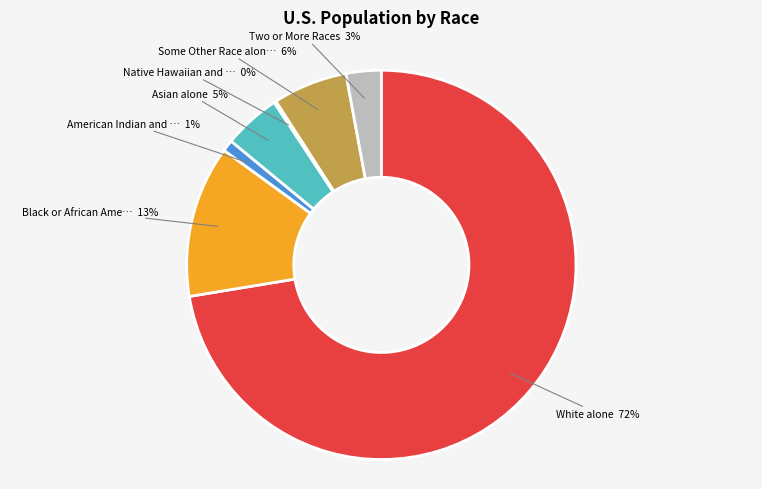

To the nearest percent, what is the difference between the largest and smallest slice percentages?

72%